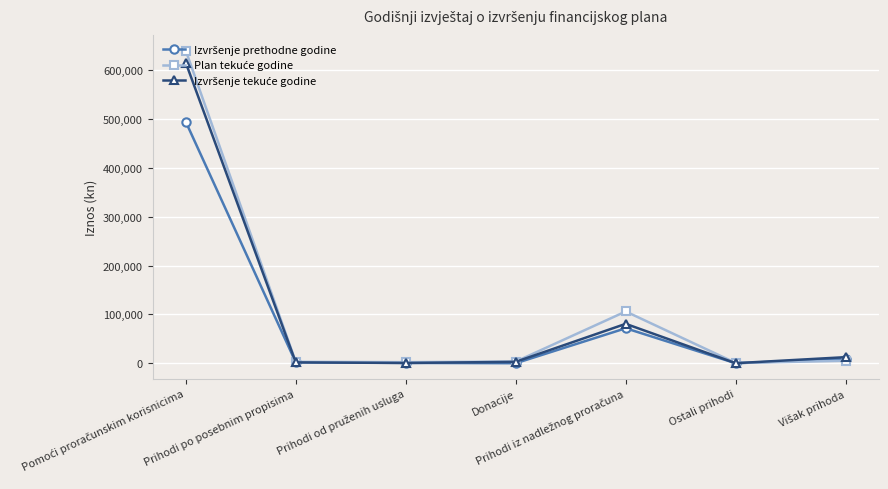

What is the label of the 2nd point from the right?

Ostali prihodi